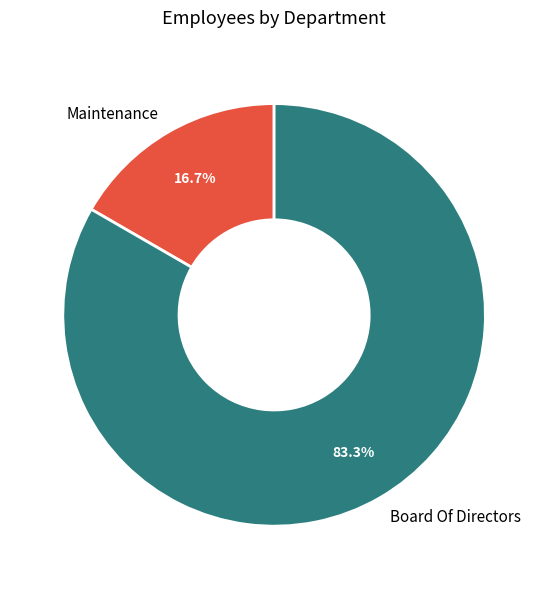

What is the smallest slice in the pie chart?

Maintenance